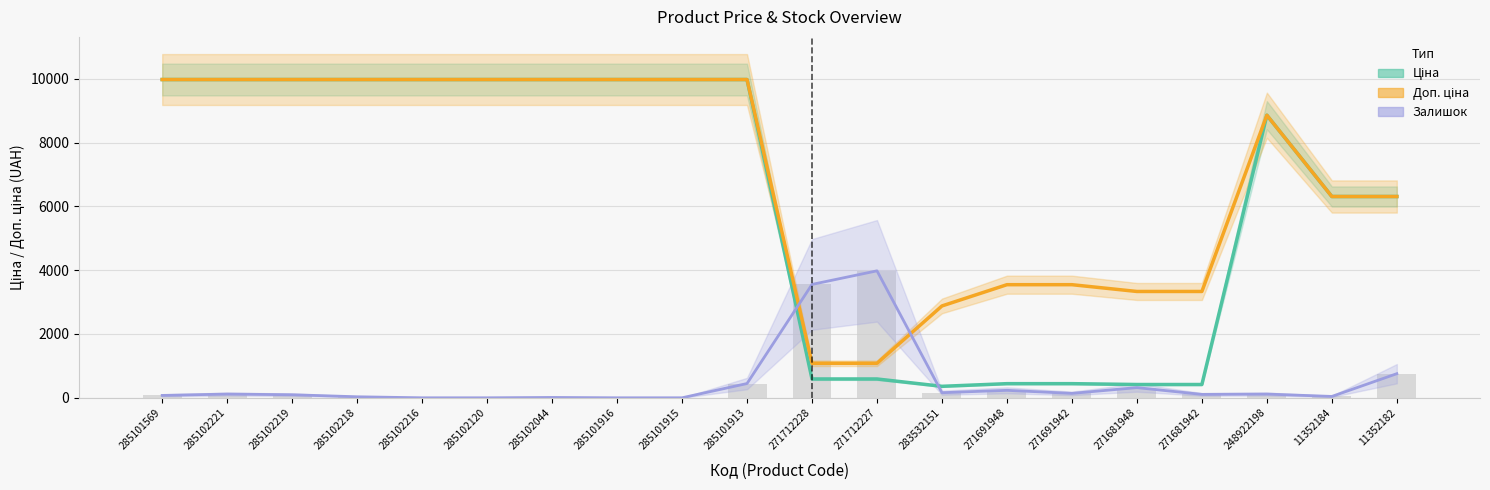

Which series has the widest spread of values?

Ціна